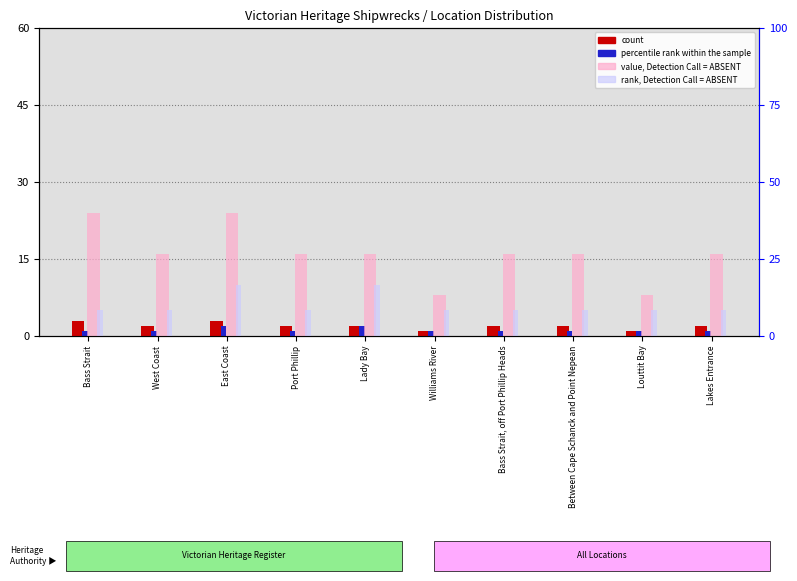

List the series in order of their peak value, highest first.

value, Detection Call = ABSENT, rank, Detection Call = ABSENT, count, percentile rank within the sample